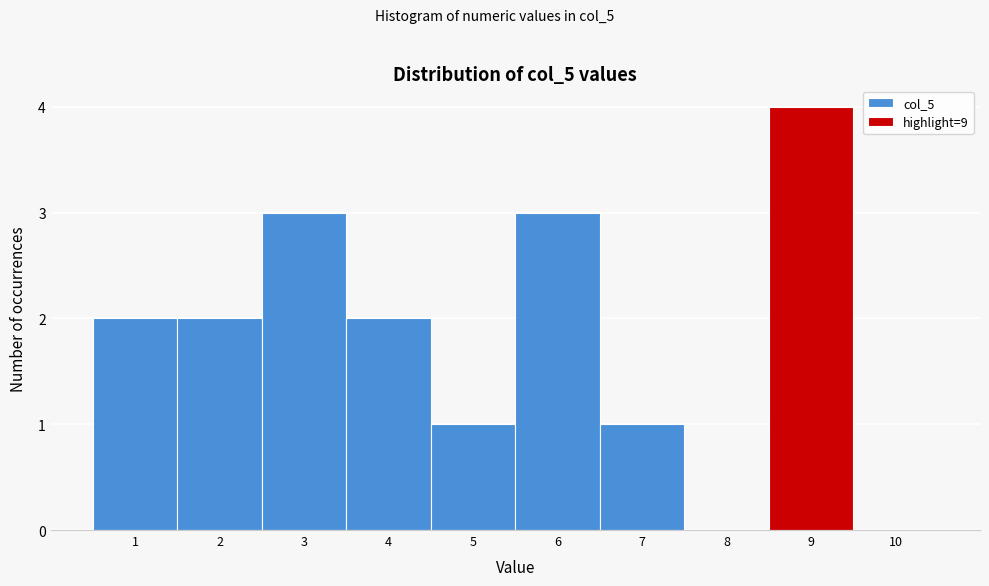

Reading left to right, list every bar in this chart as the range it spans on the x-axis followed by its height. The values are not printed on the chart, so give them approximately, as read against the axis.

0.5 to 1.5: 2
1.5 to 2.5: 2
2.5 to 3.5: 3
3.5 to 4.5: 2
4.5 to 5.5: 1
5.5 to 6.5: 3
6.5 to 7.5: 1
7.5 to 8.5: 0
8.5 to 9.5: 4
9.5 to 10.5: 0